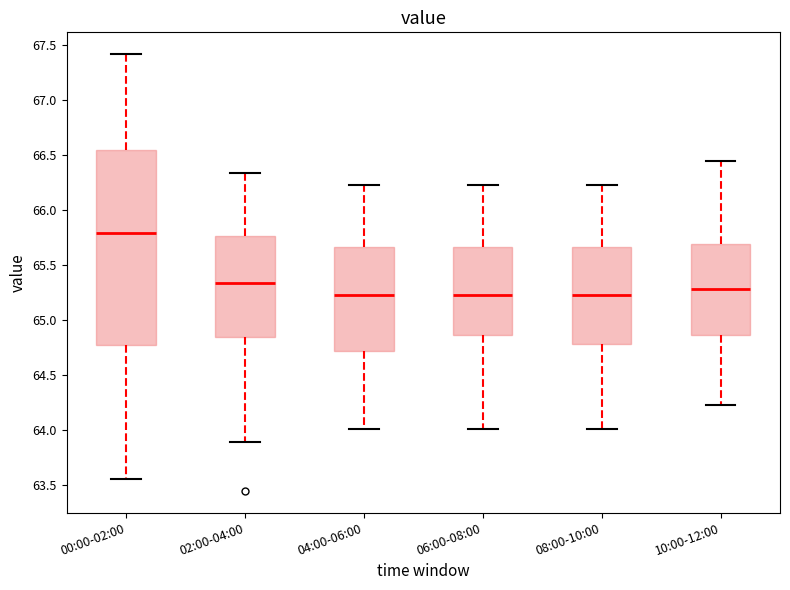

Reading left to right, transcribe this box plot: for each box, give where its median line is, the range the box spans, and where its two whiskers end, as read against the y-axis. The values are not printed on the chart, so give them approximately, as read against the axis.

00:00-02:00: median 65.80, box 64.75 to 66.55, whiskers 63.55 to 67.40
02:00-04:00: median 65.35, box 64.85 to 65.75, whiskers 63.90 to 66.35
04:00-06:00: median 65.25, box 64.75 to 65.65, whiskers 64.00 to 66.25
06:00-08:00: median 65.25, box 64.85 to 65.65, whiskers 64.00 to 66.25
08:00-10:00: median 65.25, box 64.80 to 65.65, whiskers 64.00 to 66.25
10:00-12:00: median 65.30, box 64.85 to 65.70, whiskers 64.25 to 66.45